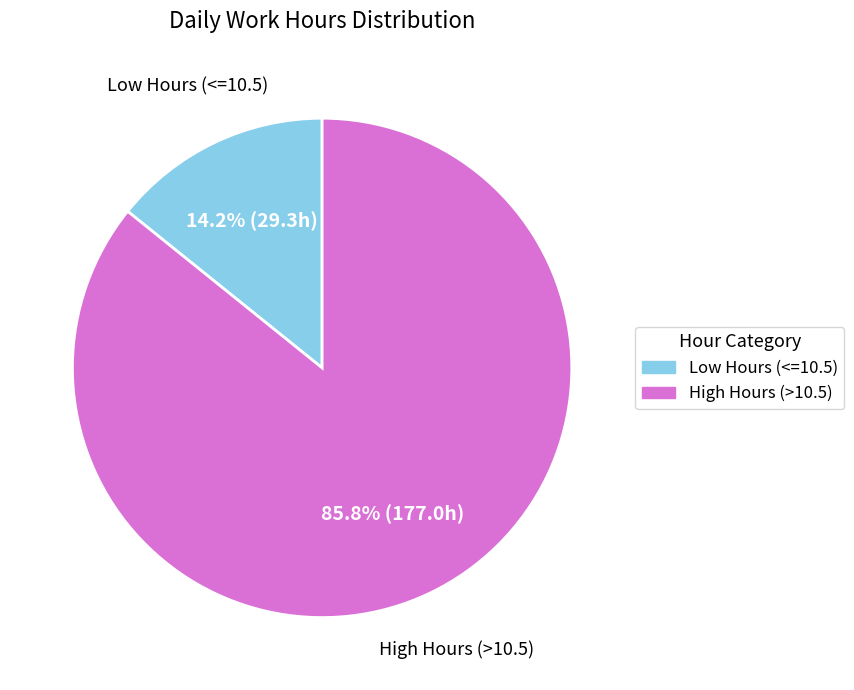

Does any single category account for the majority?

Yes